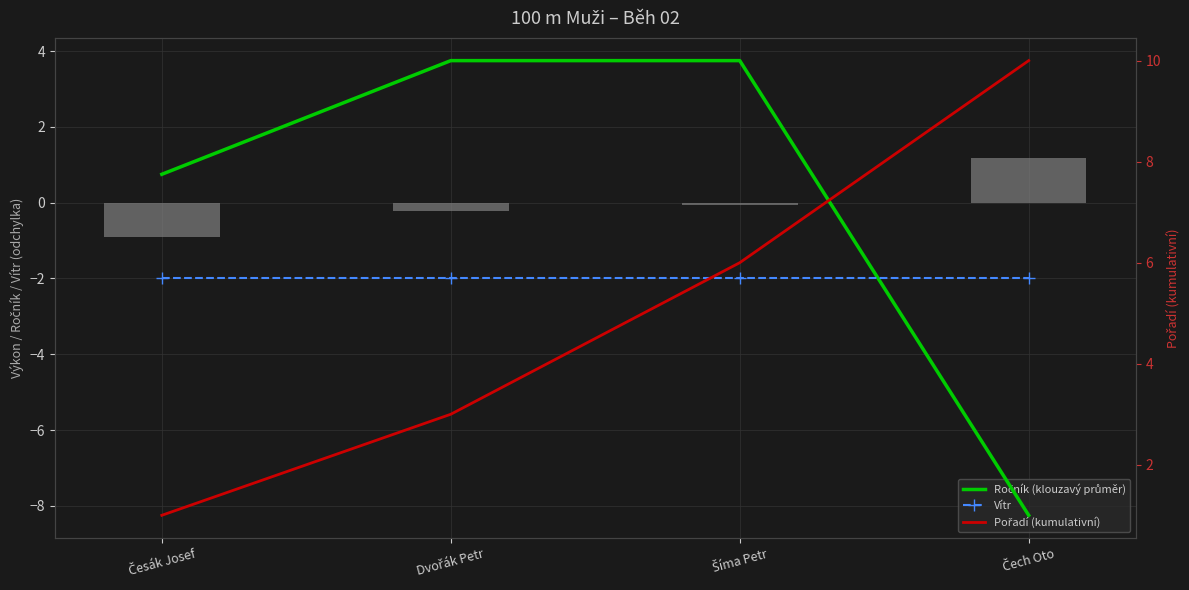

Read the Pořadí (kumulativní) value at Čech Oto.

10.0